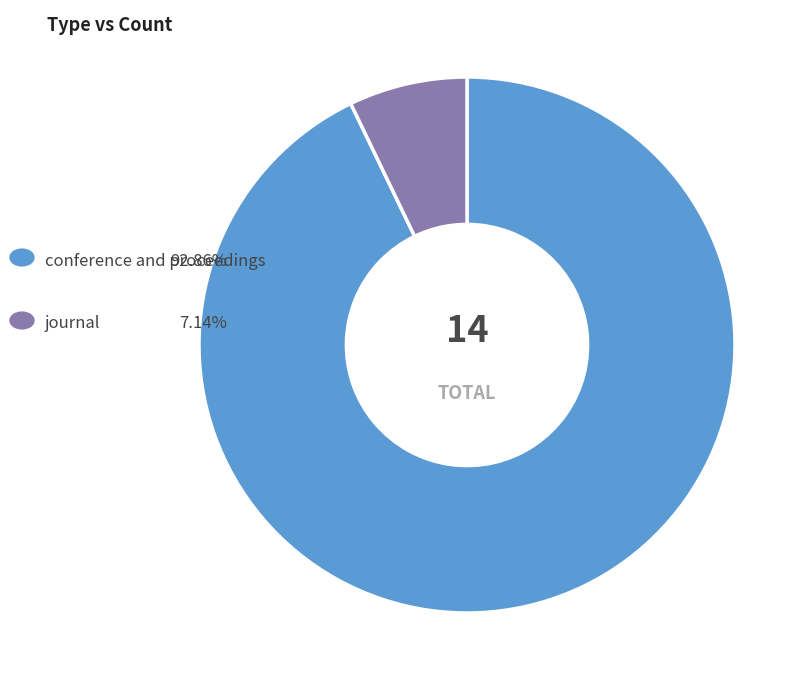

Is there a majority slice in this chart?

Yes